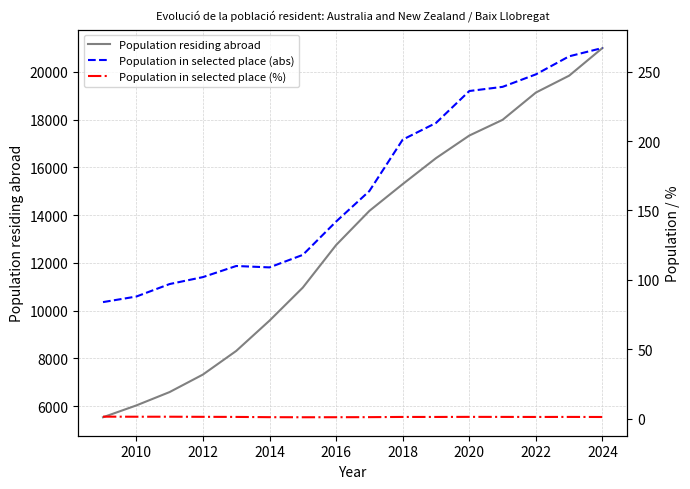

The Population residing abroad series shows 20997 at 2024. True or false?

True